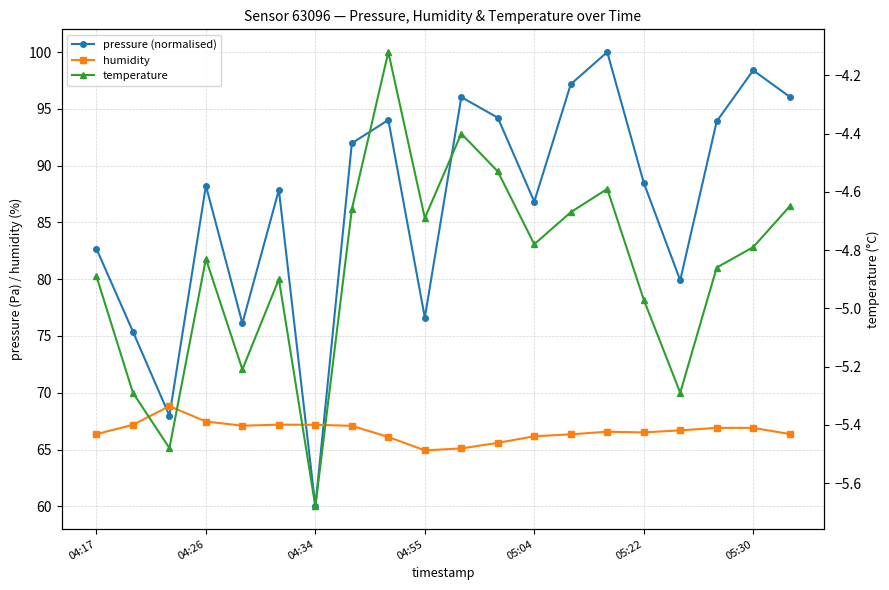

What is the difference between the maximum and minimum values in the pressure (normalised) series?

40.0